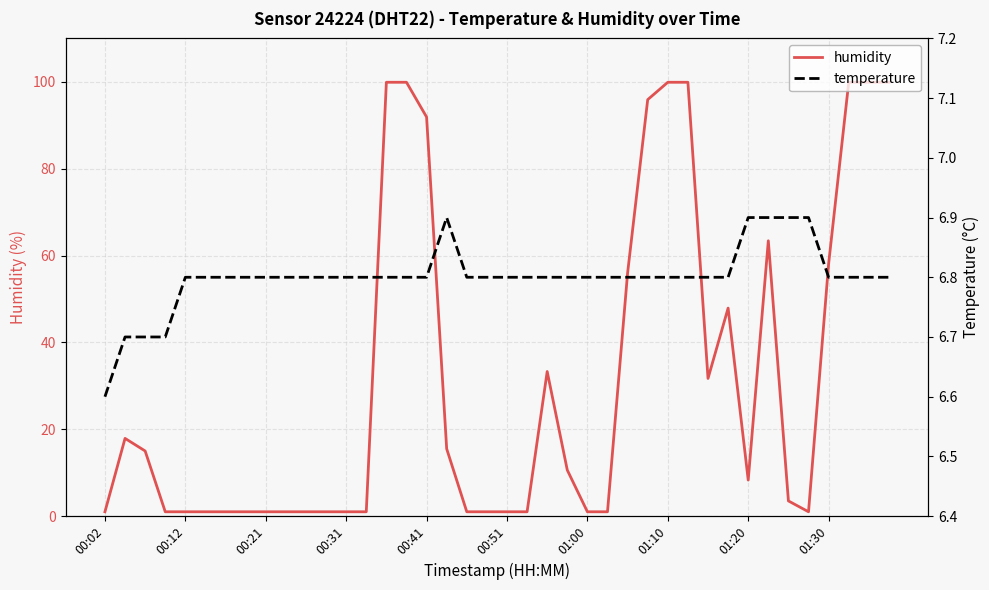

Is the value of humidity at 11 greater than the value of temperature at 19?

No